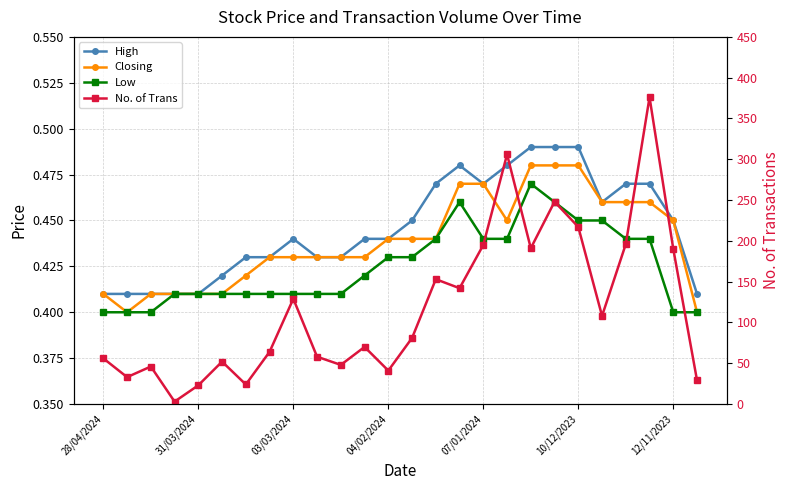

What are all the series names shown in the legend?

High, Closing, Low, No. of Trans